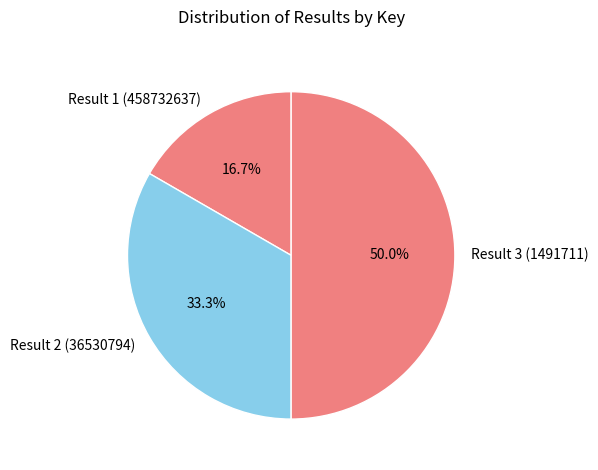

How many slices are in this pie chart?

3